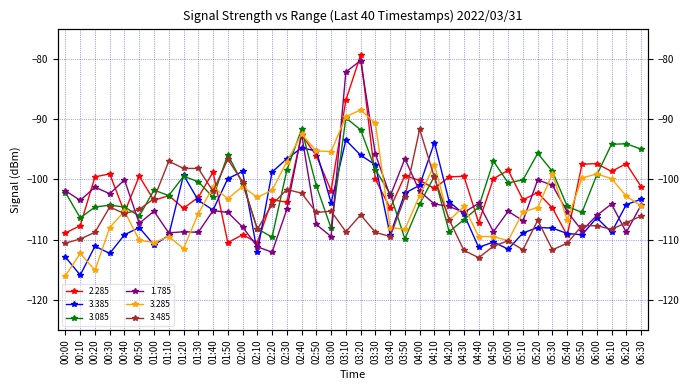

Reading left to right, extract all data points from this chart.

2.285: -108.9	-107.7	-99.6	-99.1	-105.5	-99.5	-103.5	-102.7	-104.8	-103.0	-98.8	-110.5	-109.2	-110.5	-103.4	-103.8	-92.6	-96.1	-101.9	-86.9	-79.4	-100.0	-104.8	-99.4	-100.2	-101.5	-99.6	-99.5	-107.2	-99.9	-98.5	-103.4	-102.2	-104.8	-109.3	-97.5	-97.4	-98.7	-97.4	-101.2
3.385: -112.9	-115.9	-111.1	-112.3	-109.2	-108.0	-110.9	-109.3	-99.3	-103.5	-105.1	-99.9	-98.7	-112.1	-98.8	-96.6	-94.8	-95.3	-103.9	-93.5	-96.0	-97.6	-109.2	-102.3	-101.0	-93.9	-103.7	-105.8	-111.3	-110.4	-111.6	-108.9	-108.0	-108.1	-109.0	-109.2	-106.4	-108.8	-104.2	-103.3
3.085: -102.2	-106.4	-104.6	-104.3	-104.6	-106.1	-101.8	-102.7	-99.5	-100.4	-103.0	-95.9	-100.7	-108.2	-109.6	-98.5	-91.7	-101.1	-108.1	-89.8	-91.8	-98.4	-102.4	-109.9	-104.1	-99.5	-108.7	-106.7	-104.6	-97.0	-100.6	-100.1	-95.7	-98.7	-104.5	-105.5	-99.3	-94.2	-94.1	-95.0
1.785: -101.9	-103.5	-101.3	-102.4	-100.1	-107.3	-105.3	-108.9	-108.7	-108.8	-105.2	-105.5	-107.9	-111.2	-112.1	-105.0	-92.5	-107.5	-109.5	-82.2	-80.3	-95.8	-102.8	-96.6	-102.0	-104.1	-104.5	-105.5	-104.0	-108.7	-105.3	-106.9	-100.1	-101.0	-105.4	-108.5	-106.0	-104.1	-108.8	-104.3
3.285: -116.0	-112.3	-115.1	-108.0	-105.3	-110.1	-110.5	-109.5	-111.5	-105.7	-101.3	-103.2	-101.2	-103.0	-101.8	-97.1	-92.5	-95.3	-95.4	-89.6	-88.5	-90.7	-108.0	-108.3	-102.7	-97.6	-106.8	-104.5	-109.5	-109.5	-110.2	-105.4	-104.7	-99.1	-106.8	-99.8	-99.1	-99.9	-102.8	-104.4
3.485: -110.6	-109.9	-108.8	-104.6	-105.7	-105.0	-103.2	-97.0	-98.2	-98.2	-102.0	-96.7	-100.4	-108.3	-104.2	-101.7	-102.3	-105.5	-105.3	-108.7	-105.9	-108.8	-109.5	-103.0	-91.7	-99.7	-106.7	-111.8	-113.0	-111.1	-110.2	-111.7	-106.8	-111.7	-110.6	-107.7	-107.7	-108.3	-107.2	-106.1